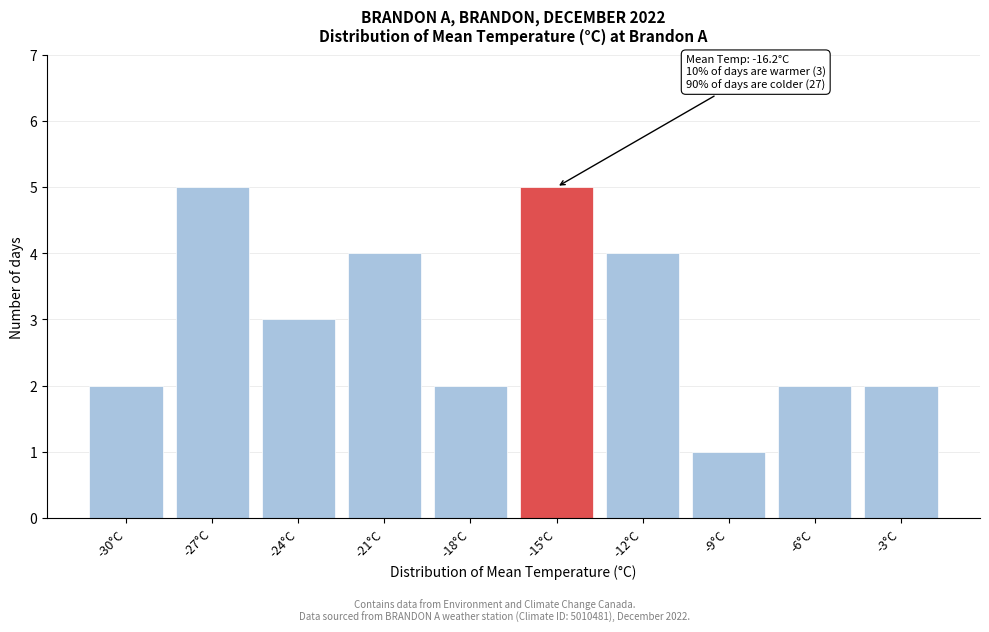

Reading left to right, list all the values displayed in this chart.

2	5	3	4	2	5	4	1	2	2